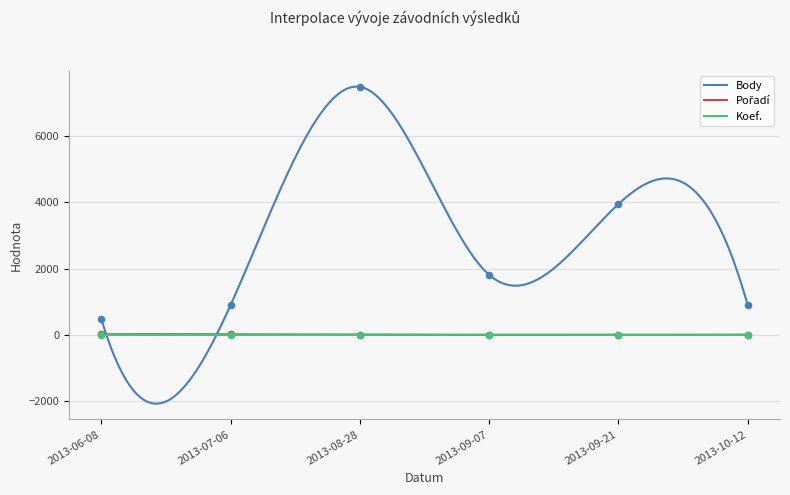

Which series contains the lowest Y value?

Pořadí